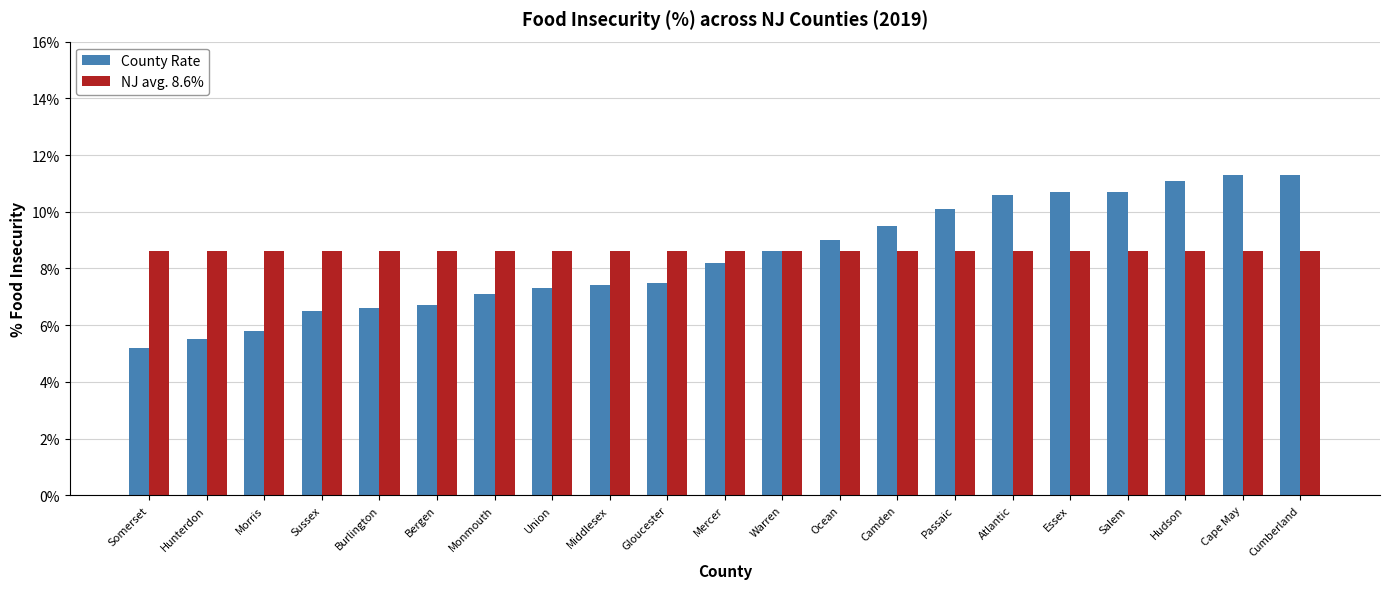

Does the chart contain stacked bars?

No